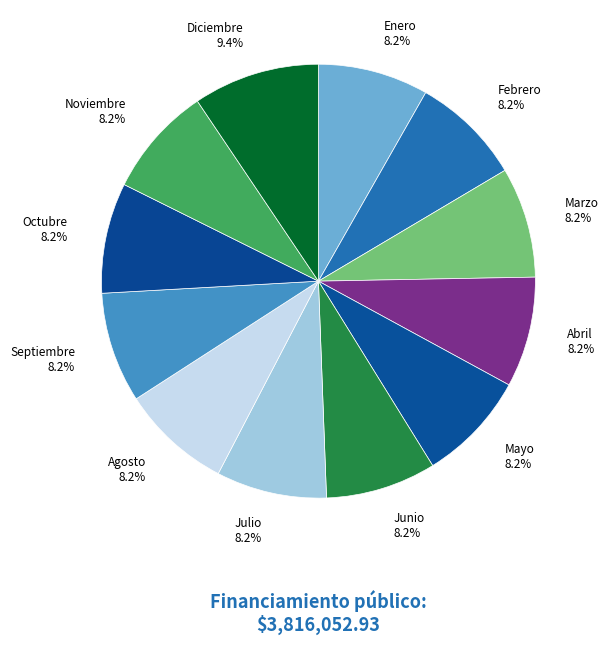

To the nearest percent, what portion does Septiembre represent?

8%